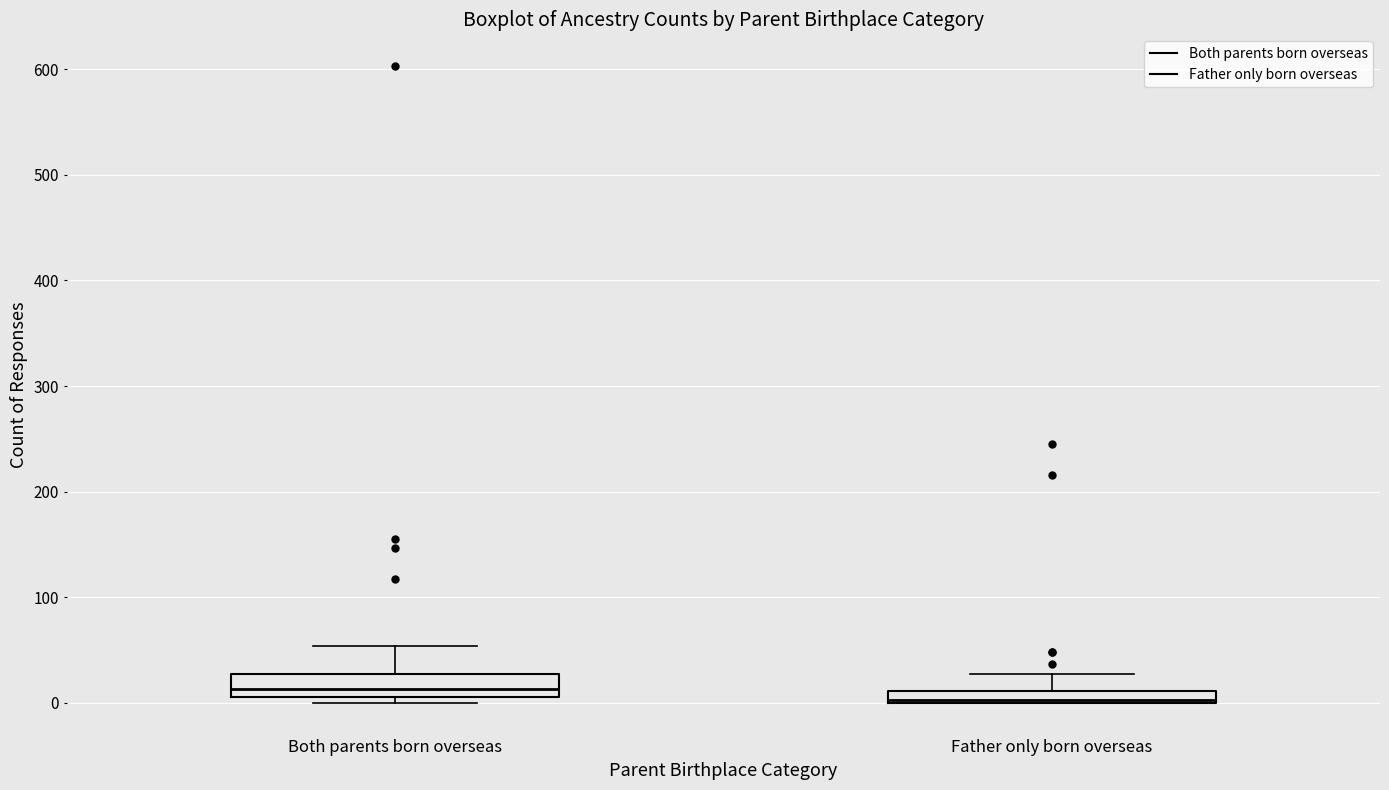

Which box's median line is the highest?

Both parents born overseas